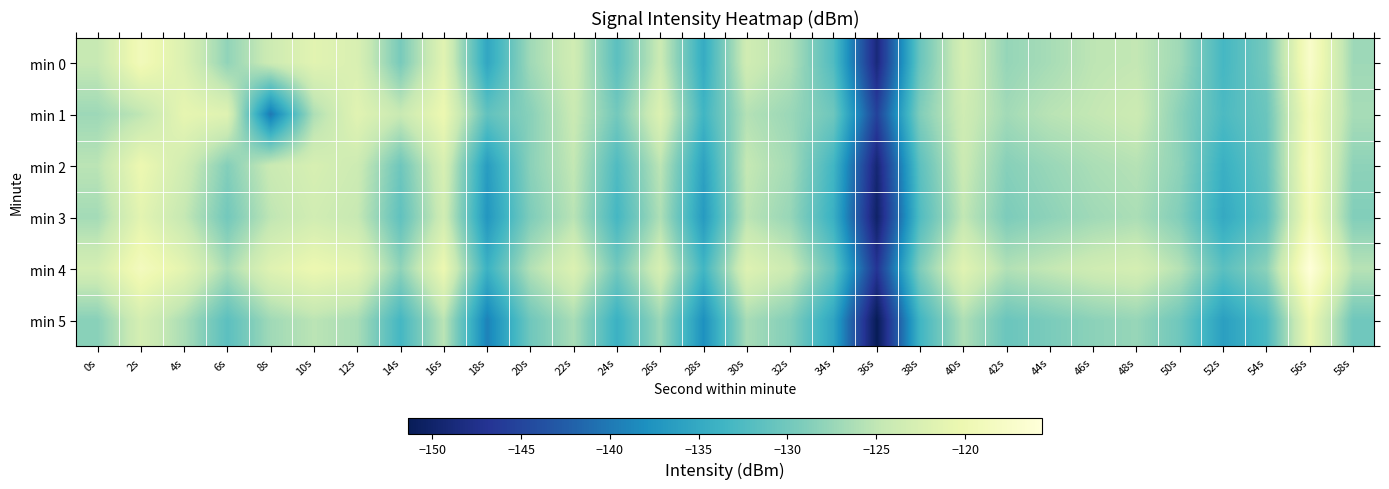

Reading left to right, list all the values displayed in this chart.

min 0: 0s=-124.6	2s=-119.1	4s=-122.3	6s=-127.9	8s=-123.9	10s=-121.5	12s=-122.5	14s=-129.5	16s=-121.5	18s=-135.4	20s=-127.0	22s=-123.5	24s=-131.6	26s=-124.1	28s=-134.8	30s=-123.5	32s=-125.9	34s=-132.3	36s=-148.7	38s=-130.5	40s=-123.0	42s=-127.7	44s=-126.6	46s=-125.2	48s=-124.8	50s=-127.1	52s=-133.2	54s=-129.7	56s=-117.3	58s=-127.1
min 1: 0s=-127.2	2s=-125.1	4s=-120.9	6s=-121.8	8s=-140.0	10s=-126.2	12s=-121.6	14s=-124.4	16s=-120.1	18s=-131.1	20s=-128.4	22s=-124.2	24s=-129.9	26s=-122.1	28s=-133.6	30s=-125.8	32s=-127.3	34s=-130.2	36s=-145.3	38s=-129.0	40s=-123.7	42s=-126.9	44s=-125.4	46s=-124.8	48s=-124.0	50s=-128.3	52s=-132.7	54s=-130.4	56s=-119.0	58s=-126.5
min 2: 0s=-125.3	2s=-120.1	4s=-123.5	6s=-128.8	8s=-124.2	10s=-122.8	12s=-123.9	14s=-130.2	16s=-122.7	18s=-136.5	20s=-128.3	22s=-124.8	24s=-132.4	26s=-125.2	28s=-135.9	30s=-124.7	32s=-126.8	34s=-133.4	36s=-149.2	38s=-131.4	40s=-124.1	42s=-128.6	44s=-127.5	46s=-126.3	48s=-125.7	50s=-128.1	52s=-134.2	54s=-130.9	56s=-118.3	58s=-128.1
min 3: 0s=-126.8	2s=-121.3	4s=-124.7	6s=-129.9	8s=-125.1	10s=-123.5	12s=-124.6	14s=-131.2	16s=-123.5	18s=-137.2	20s=-129.1	22s=-125.5	24s=-133.2	26s=-126.1	28s=-136.8	30s=-125.3	32s=-127.6	34s=-134.2	36s=-150.1	38s=-132.3	40s=-124.9	42s=-129.2	44s=-128.1	46s=-127.0	48s=-126.3	50s=-128.9	52s=-135.0	54s=-131.6	56s=-119.0	58s=-128.9
min 4: 0s=-123.1	2s=-118.7	4s=-121.2	6s=-126.5	8s=-121.8	10s=-120.1	12s=-121.2	14s=-128.0	16s=-120.1	18s=-134.0	20s=-125.9	22s=-122.1	24s=-129.9	26s=-122.8	28s=-133.4	30s=-121.9	32s=-124.1	34s=-130.9	36s=-146.8	38s=-129.0	40s=-121.6	42s=-125.9	44s=-124.8	46s=-123.7	48s=-123.0	50s=-125.7	52s=-131.7	54s=-128.2	56s=-115.7	58s=-125.6
min 5: 0s=-128.4	2s=-123.0	4s=-126.3	6s=-131.6	8s=-127.0	10s=-125.3	12s=-126.5	14s=-133.2	16s=-125.3	18s=-139.2	20s=-130.1	22s=-126.5	24s=-134.1	26s=-127.3	28s=-137.9	30s=-126.6	32s=-128.8	34s=-135.6	36s=-151.3	38s=-133.6	40s=-126.1	42s=-130.4	44s=-129.3	46s=-128.2	48s=-127.6	50s=-130.1	52s=-136.2	54s=-132.8	56s=-120.2	58s=-130.1